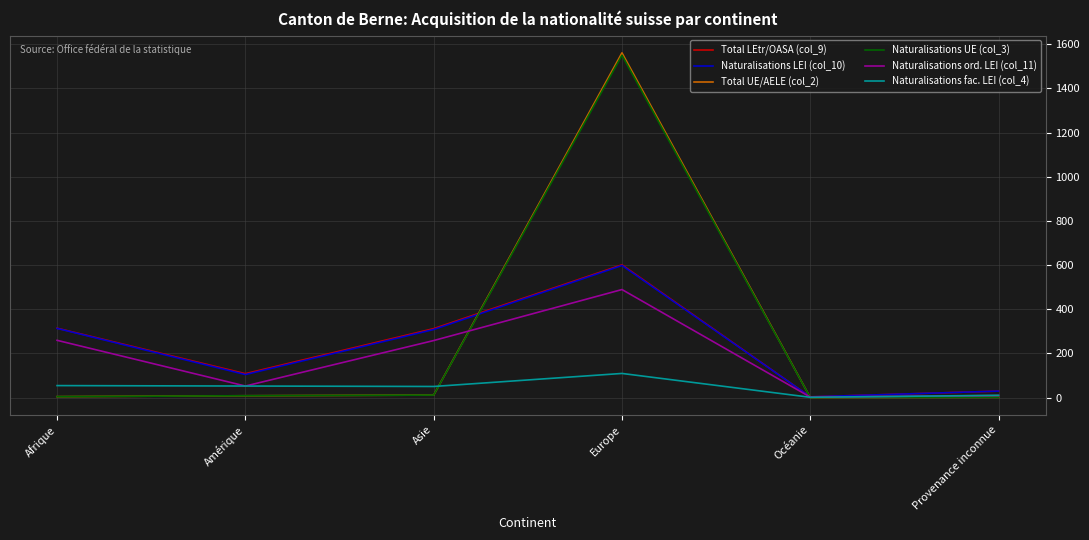

True or false: Total UE/AELE (col_2) has a value of 4 at Afrique.

True